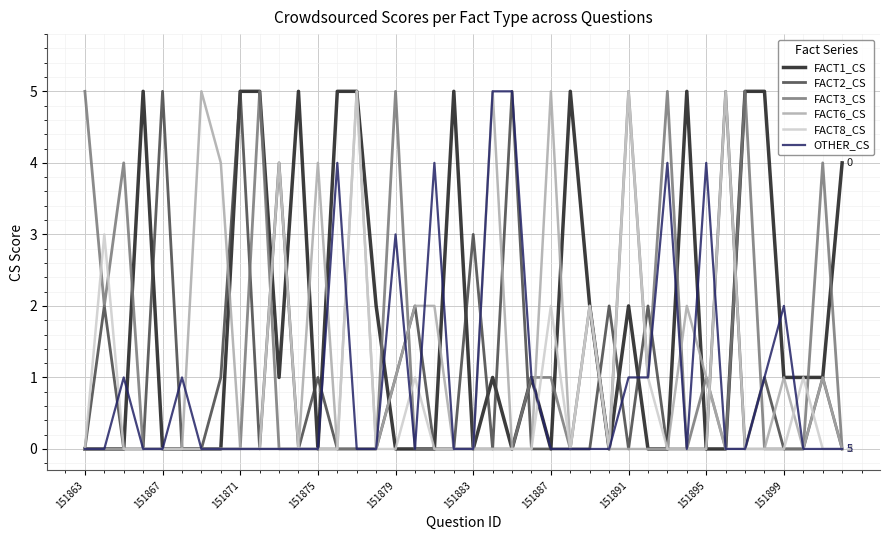

What is the maximum value shown in the chart?

5